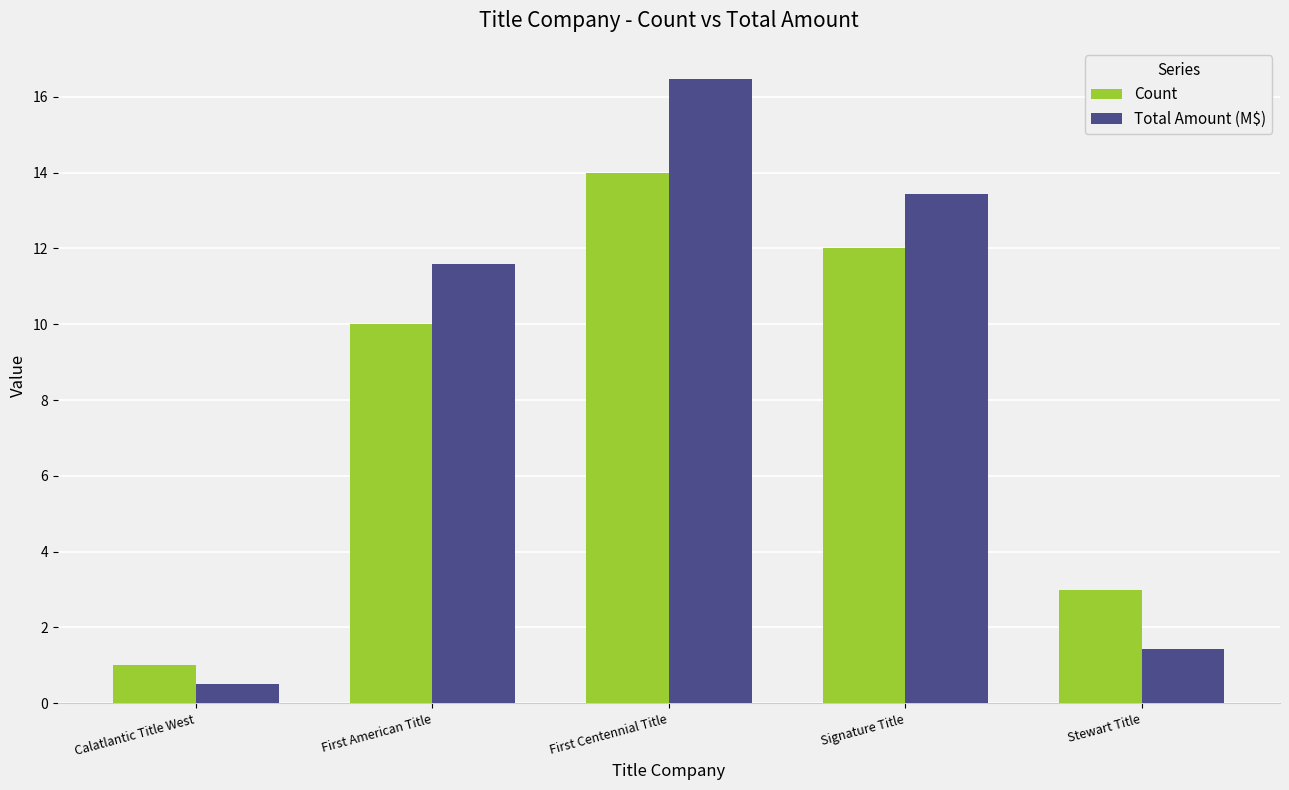

Which series has the widest spread of values?

Total Amount (M$)